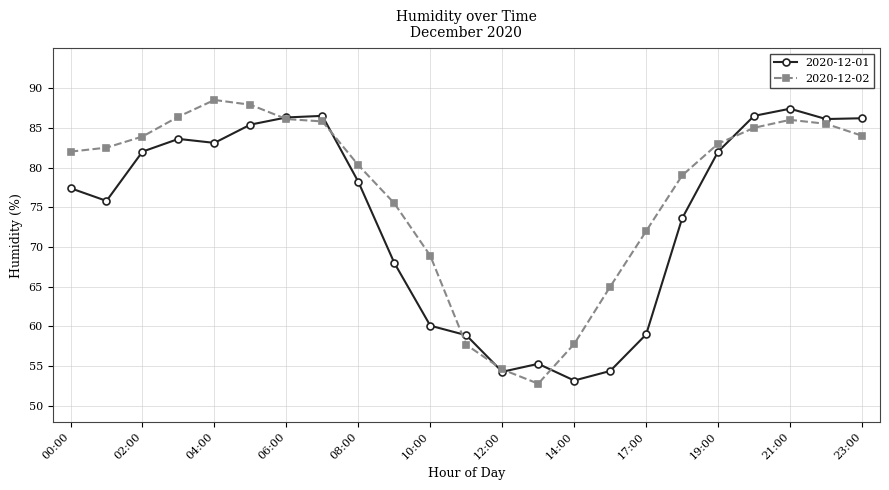

List the series in order of their overall mean, highest first.

2020-12-02, 2020-12-01